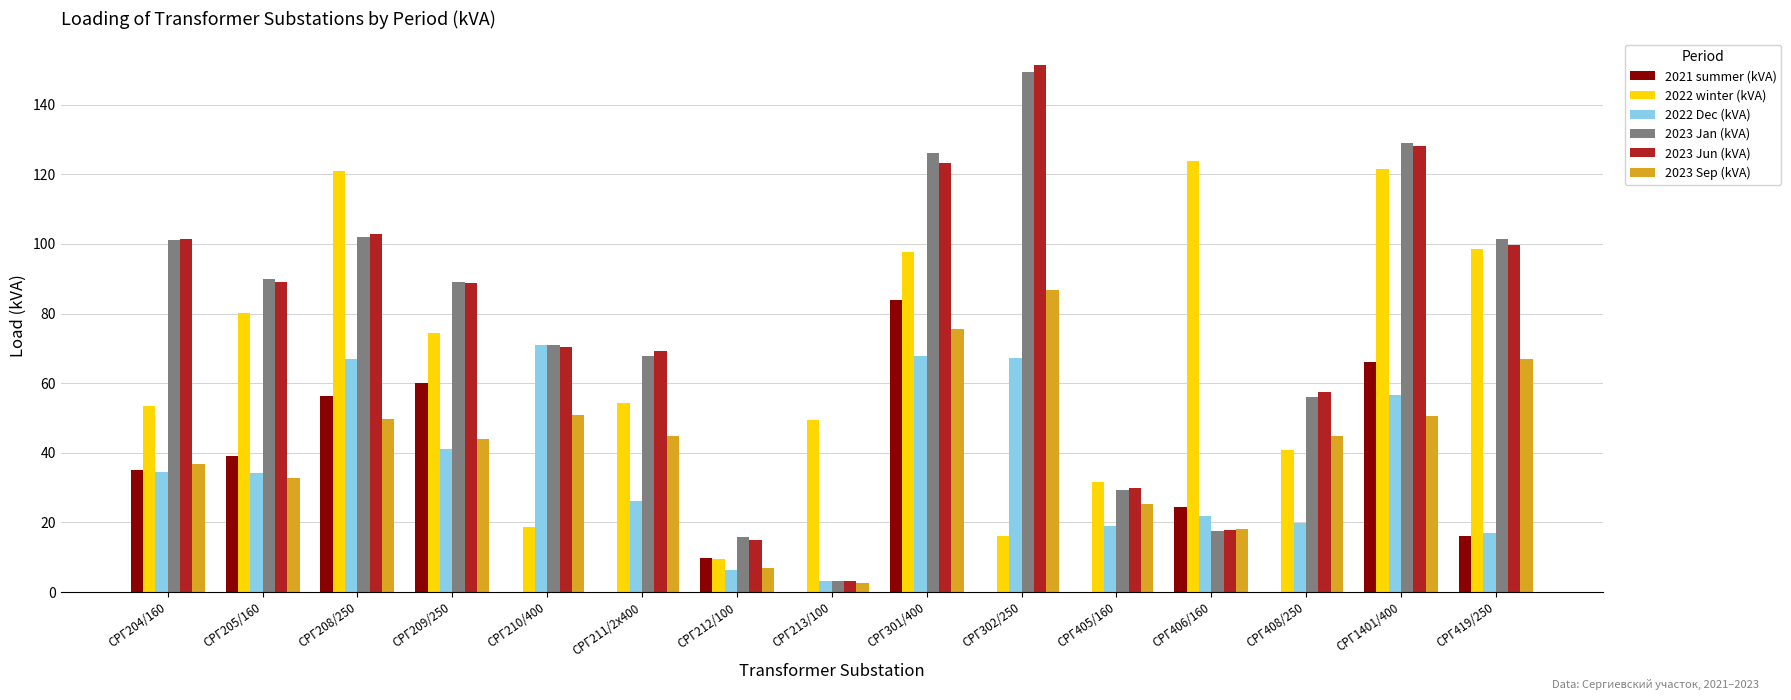

What is the sum of the 2023 Sep (kVA) values at СРГ205/160 and СРГ210/400?

83.7